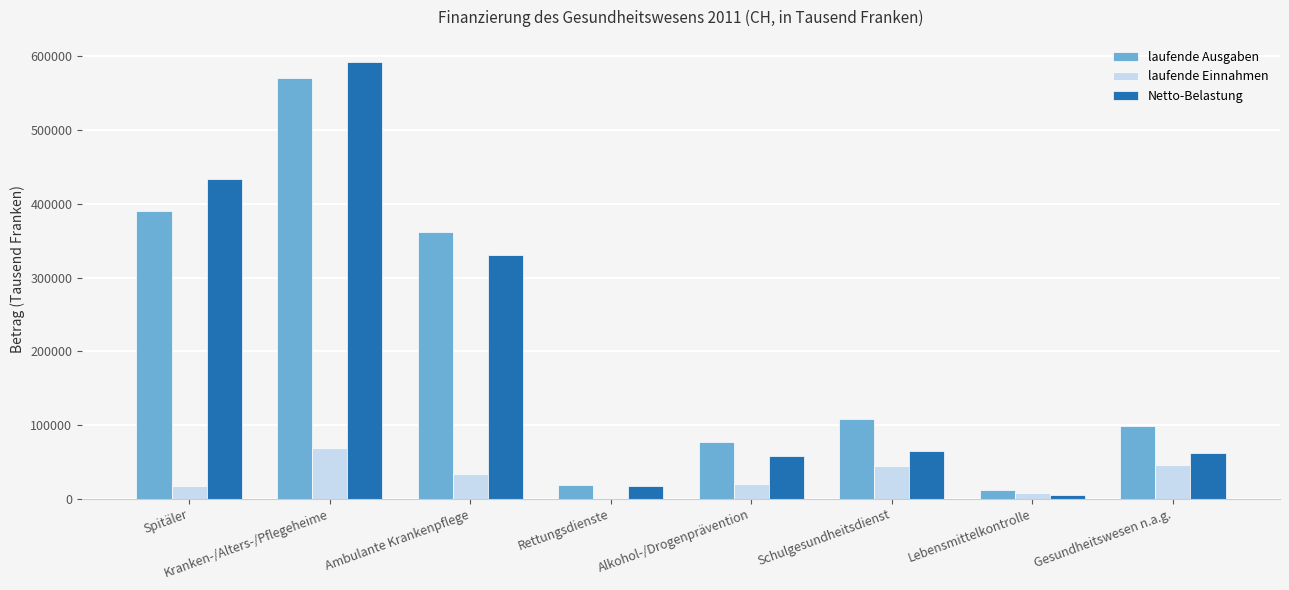

What is the sum of all Netto-Belastung values?

1564504.5